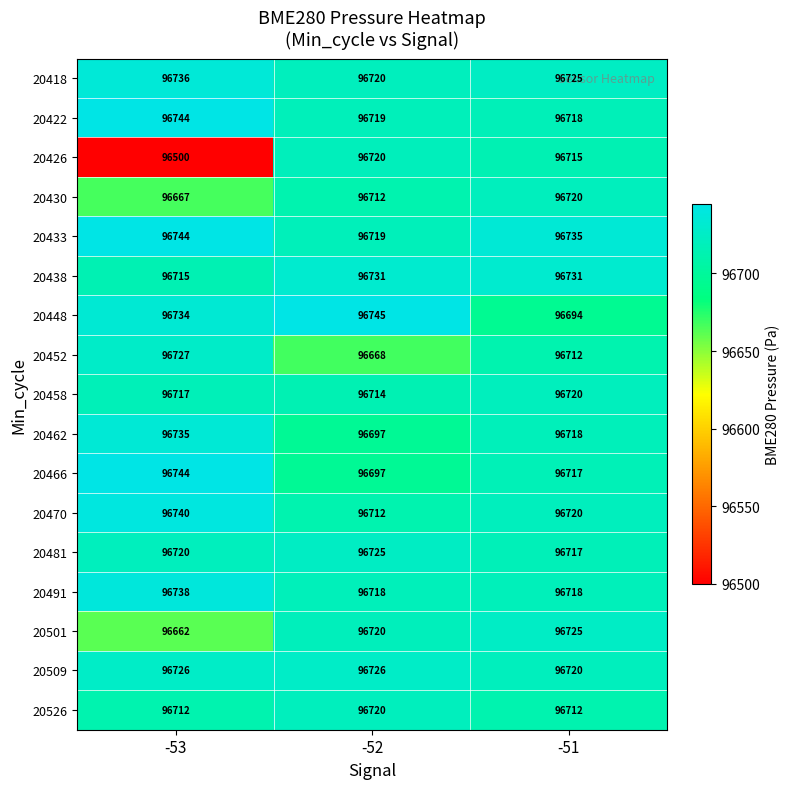

How many distinct data groups are displayed?

17